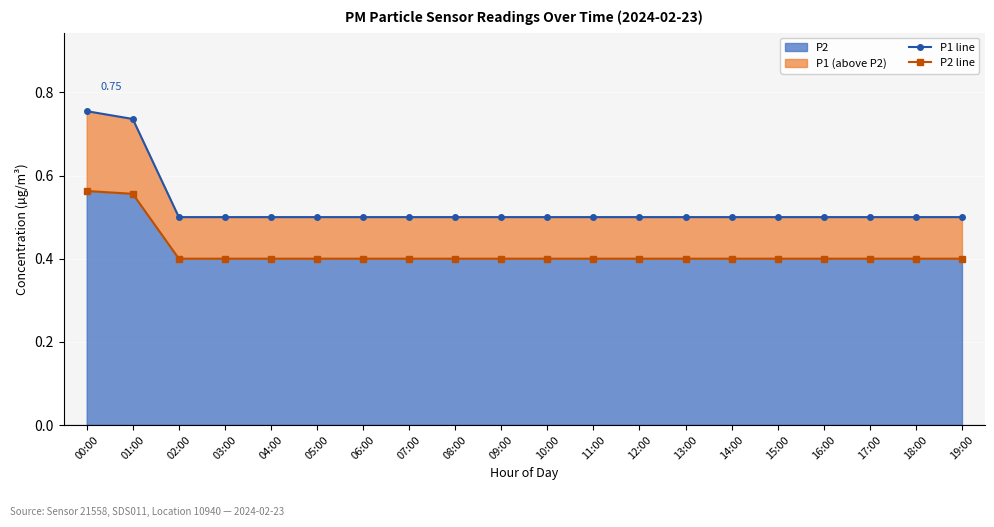

True or false: P2 line and P1 line cross at least once.

False